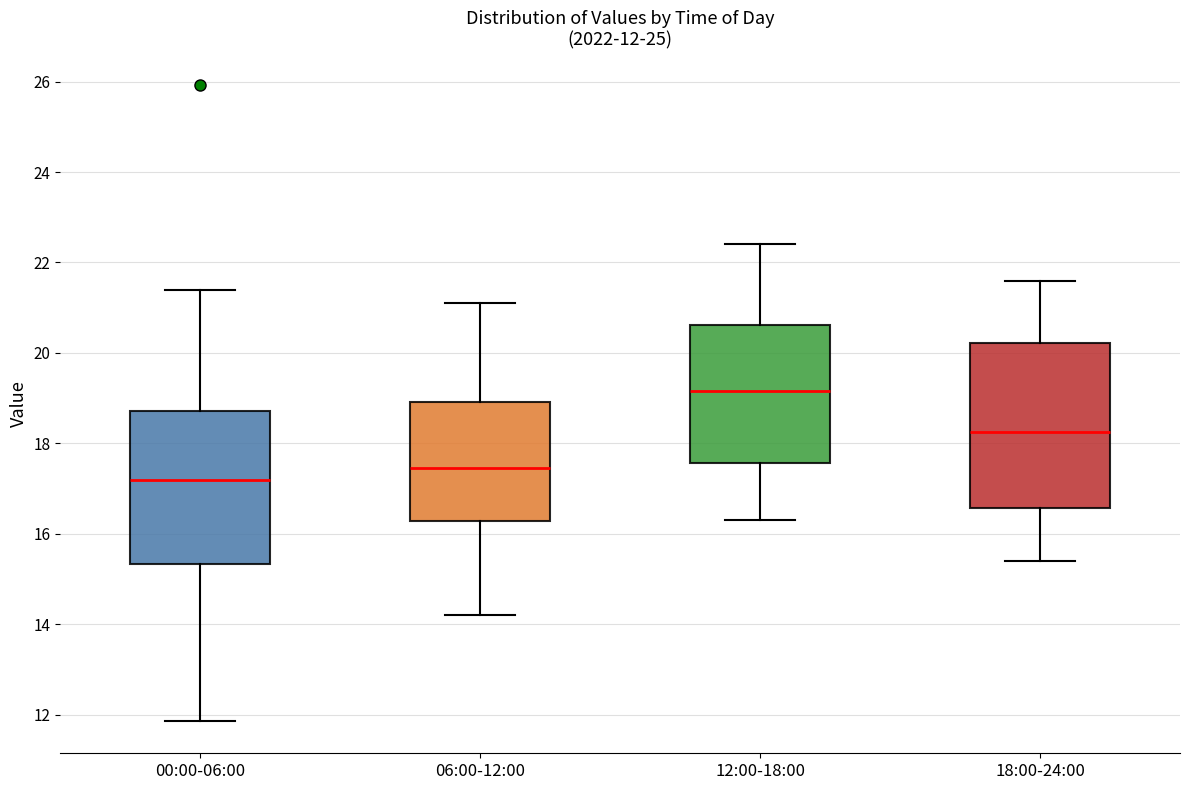

Comparing the boxes themselves (not the whiskers), which one is the tallest?

18:00-24:00